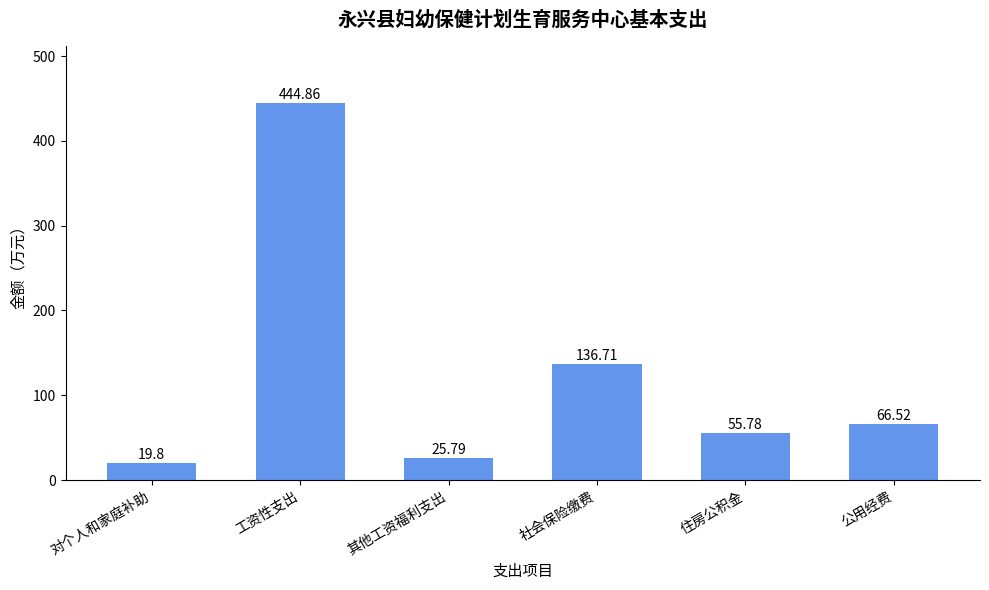

How many data points are less than 66?

3